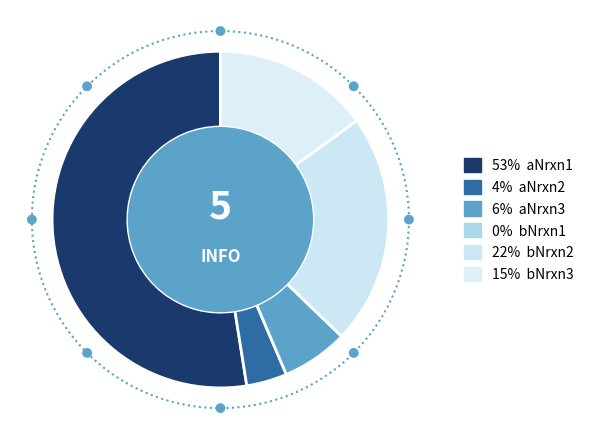

What is the change in value from aNrxn3 to bNrxn1?

-0.1